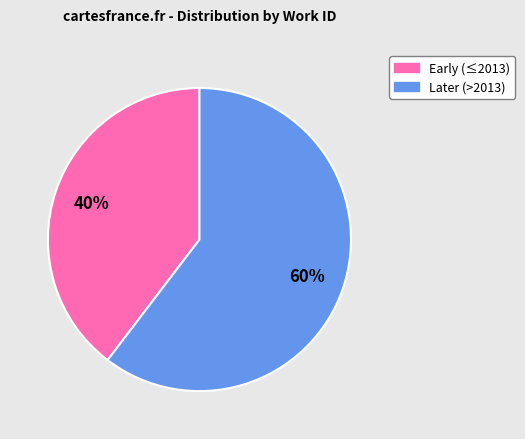

To the nearest percent, what is the average slice percentage?

50%